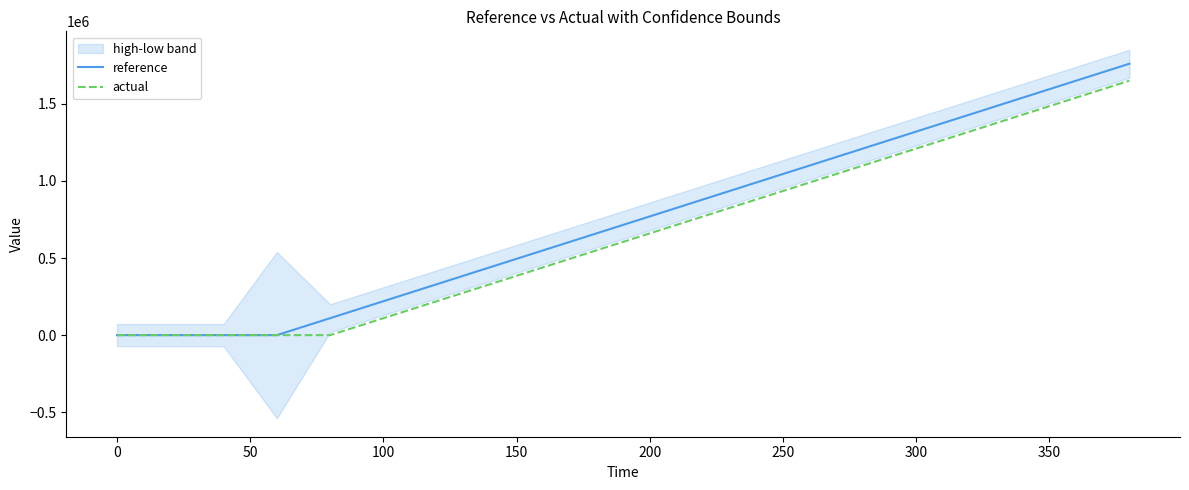

What is the highest value of the actual series?

1650000.0